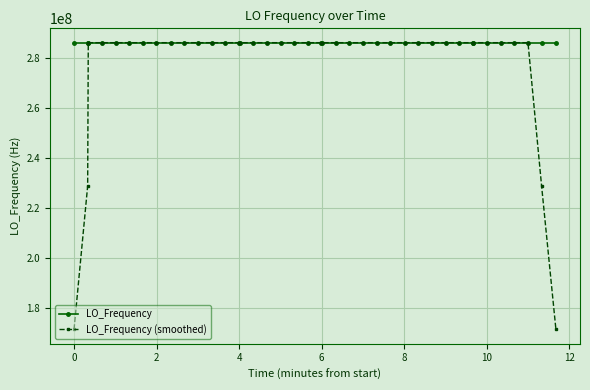

What is the value of the LO_Frequency point at the 34th from the left?

286047001.2